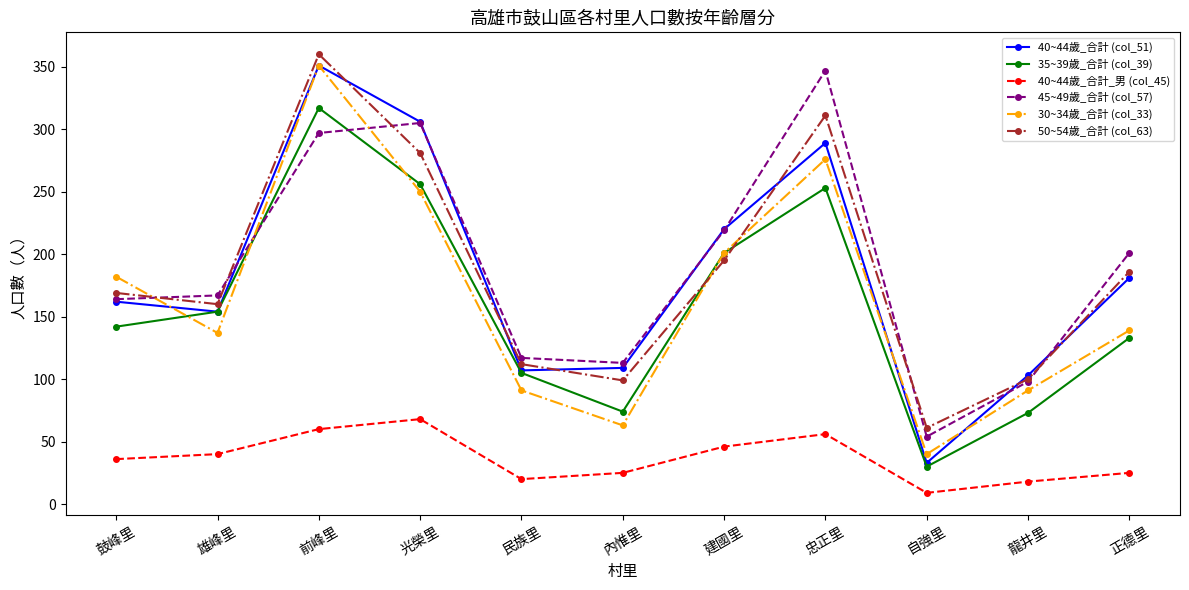

Count the number of data series in this chart.

6